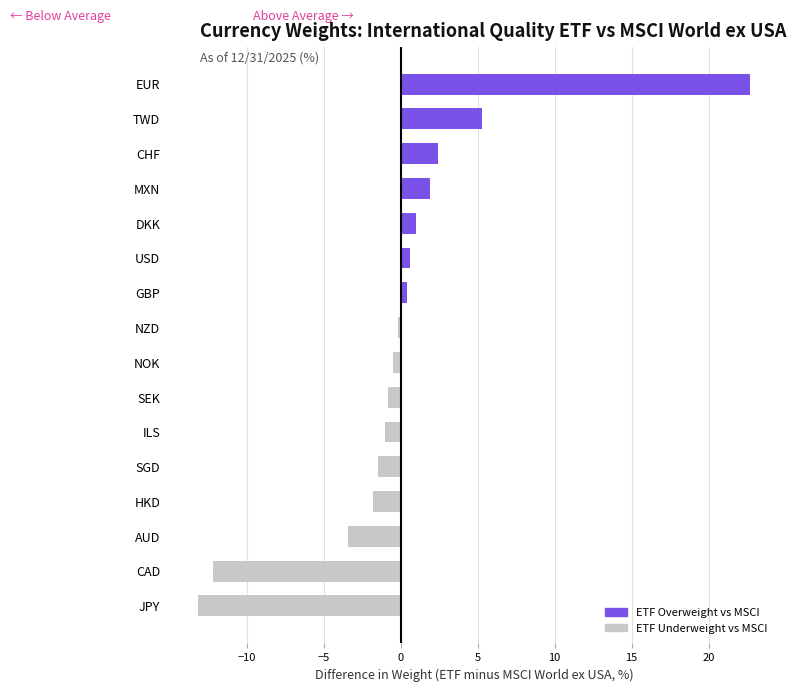

Which has a higher value, CAD or EUR?

EUR